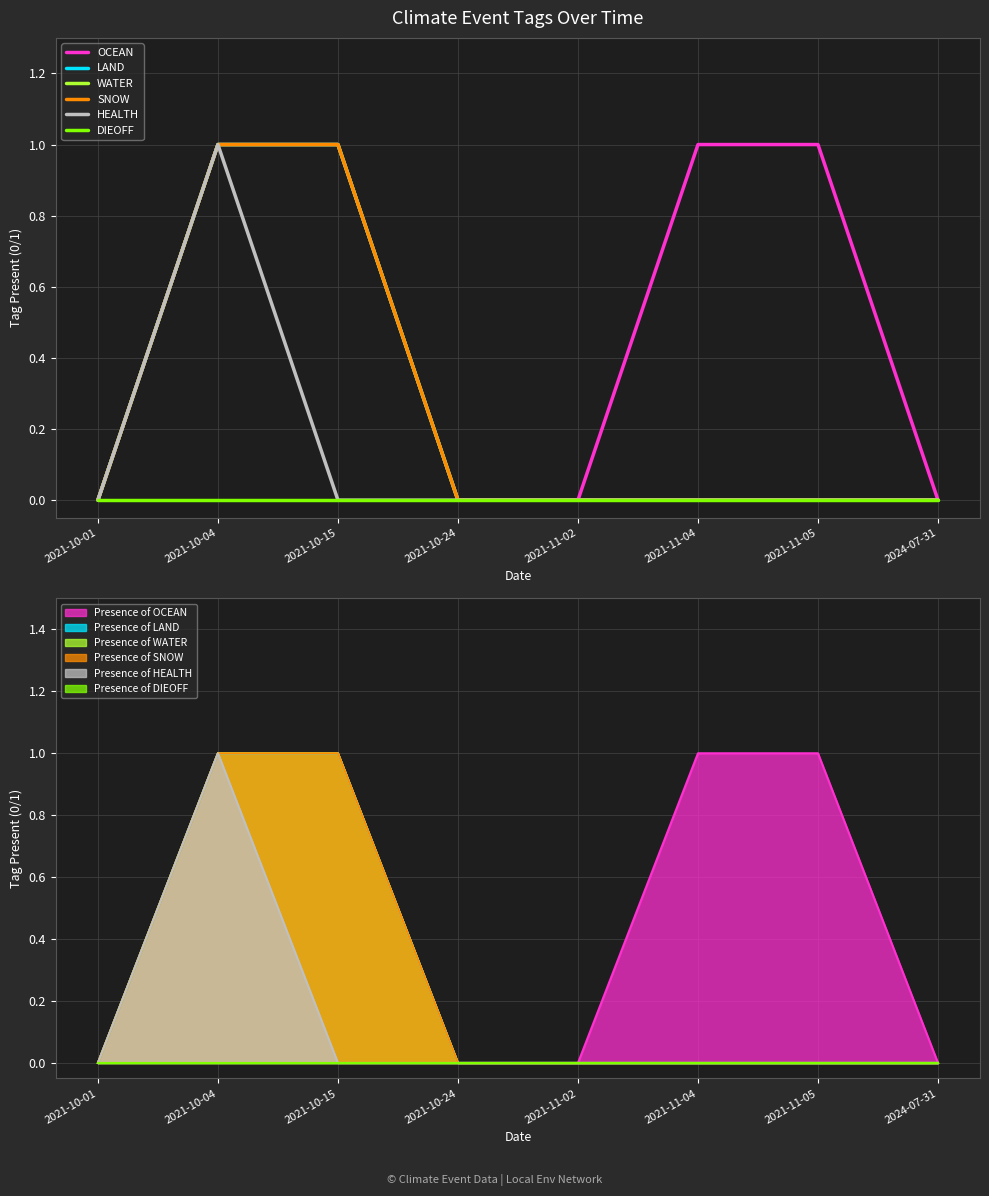

List the labels in order of DIEOFF value, largest first.

2021-10-01, 2021-10-04, 2021-10-15, 2021-10-24, 2021-11-02, 2021-11-04, 2021-11-05, 2024-07-31